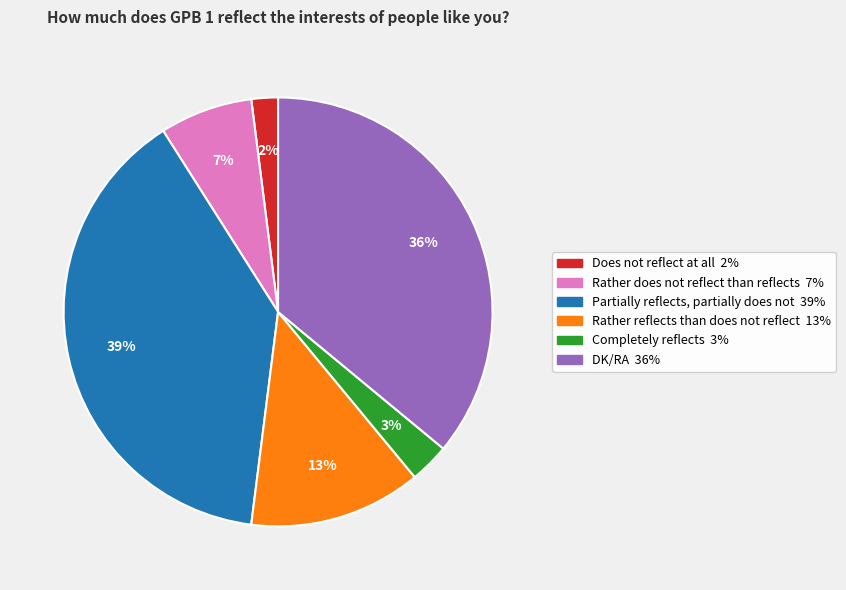

Rank the categories by value from highest to lowest.

Partially reflects, partially does not, DK/RA, Rather reflects than does not reflect, Rather does not reflect than reflects, Completely reflects, Does not reflect at all